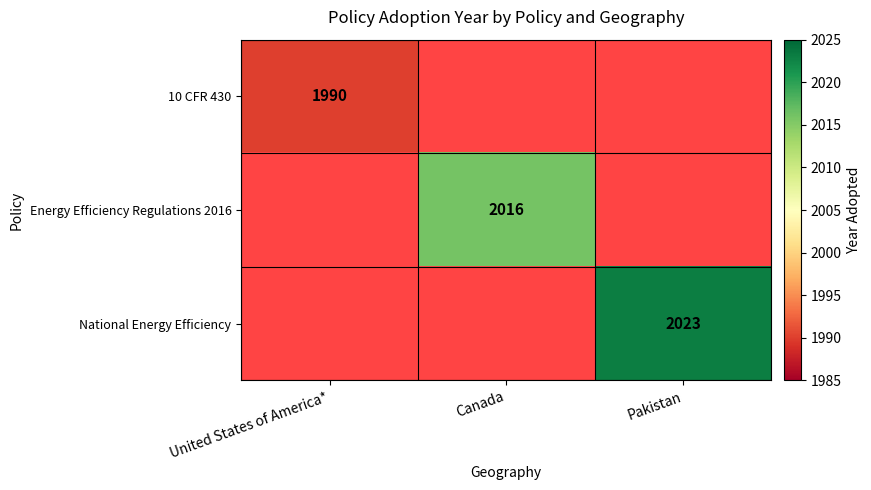

True or false: Energy Efficiency Regulations 2016 has a value of 2016 at Canada.

True